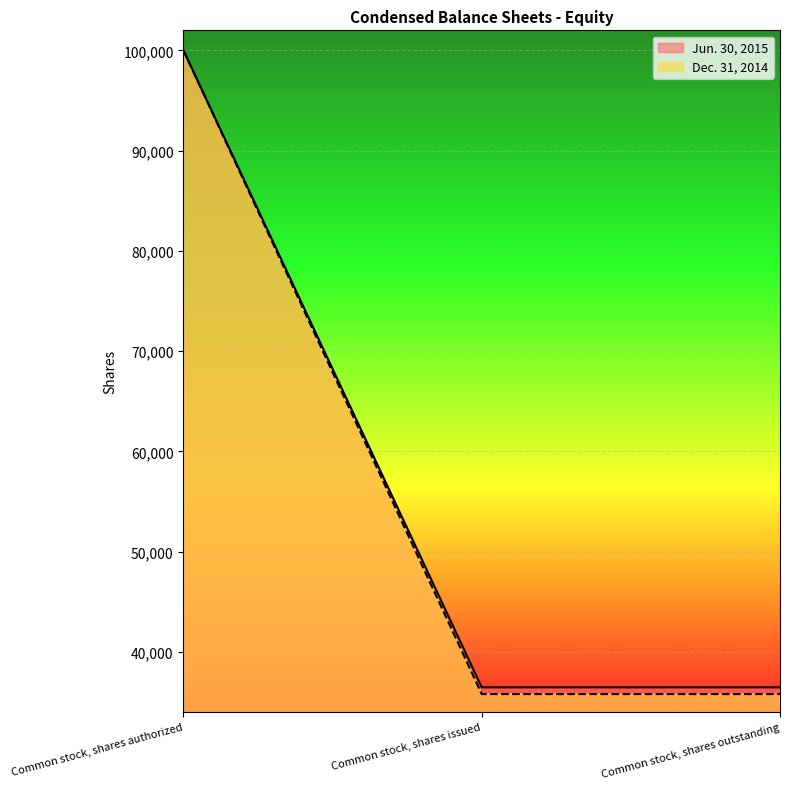

What is the label of the 1st point from the right?

Common stock, shares outstanding